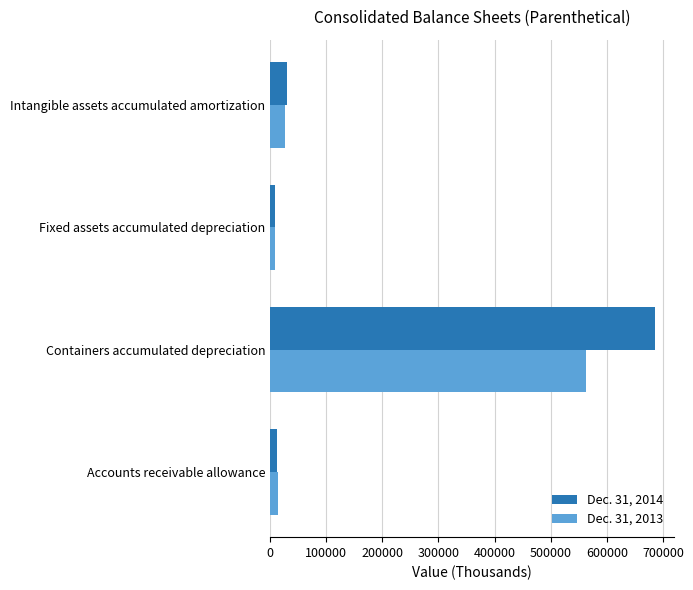

Count the number of data series in this chart.

2